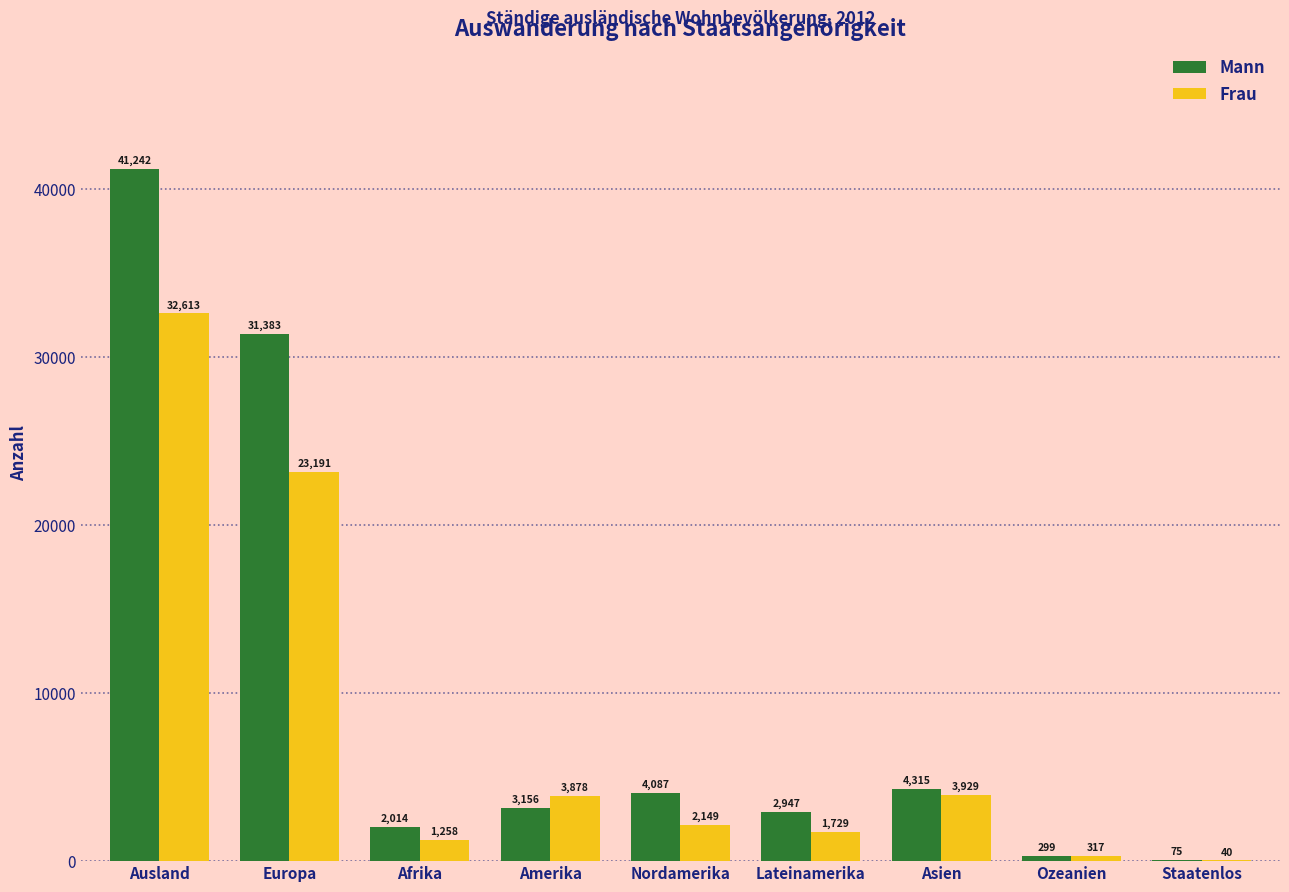

What is the highest value of the Frau series?

32613